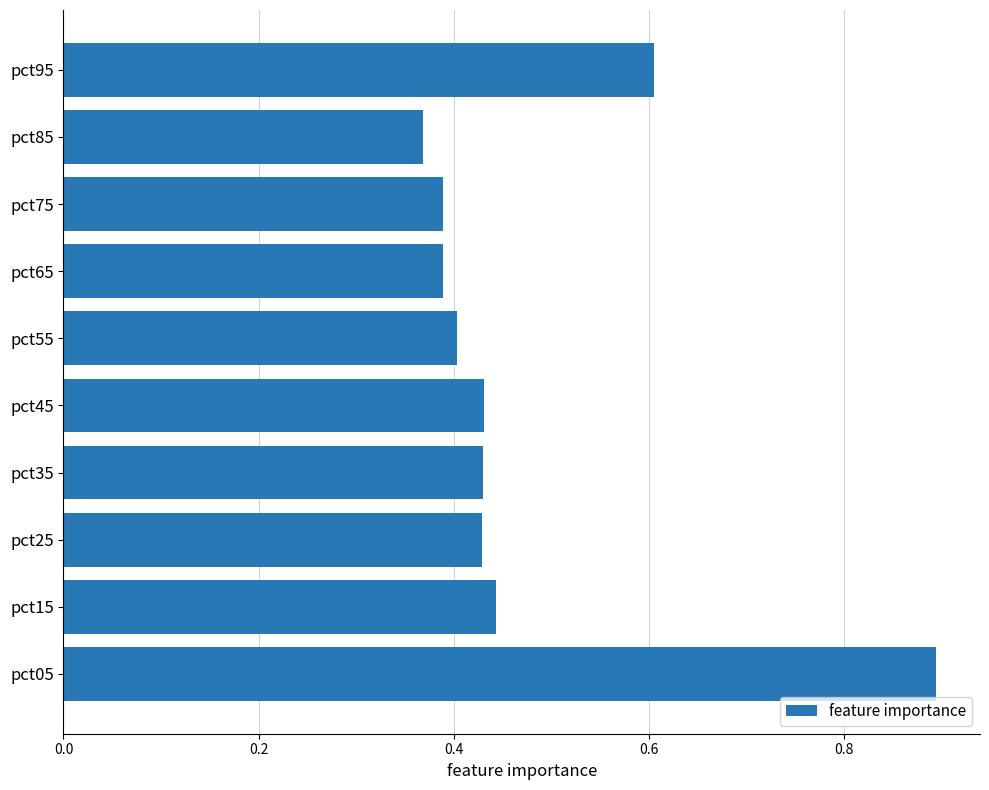

What is the maximum value shown in the chart?

0.9